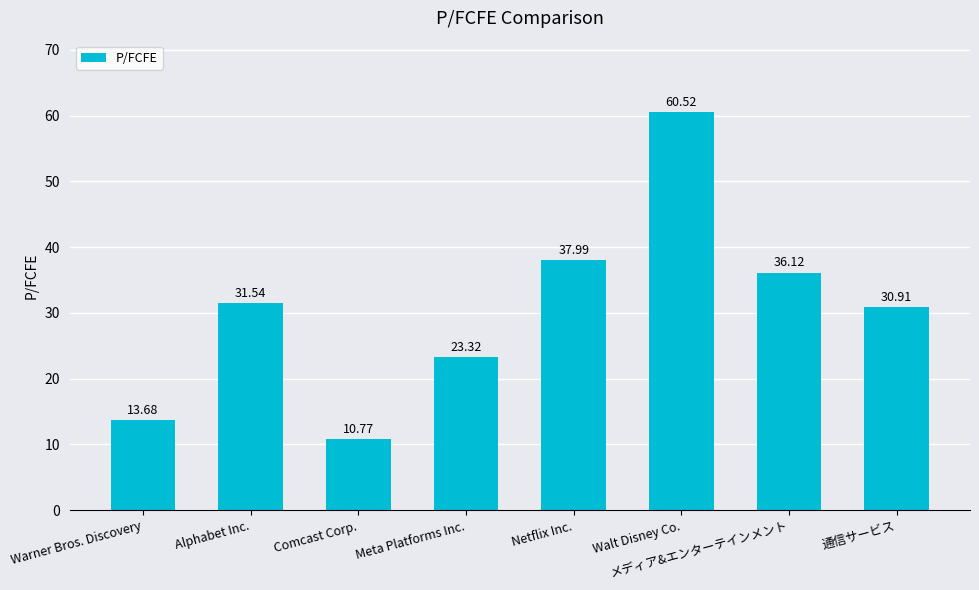

Rank the categories by value from highest to lowest.

Walt Disney Co., Netflix Inc., メディア&エンターテインメント, Alphabet Inc., 通信サービス, Meta Platforms Inc., Warner Bros. Discovery, Comcast Corp.